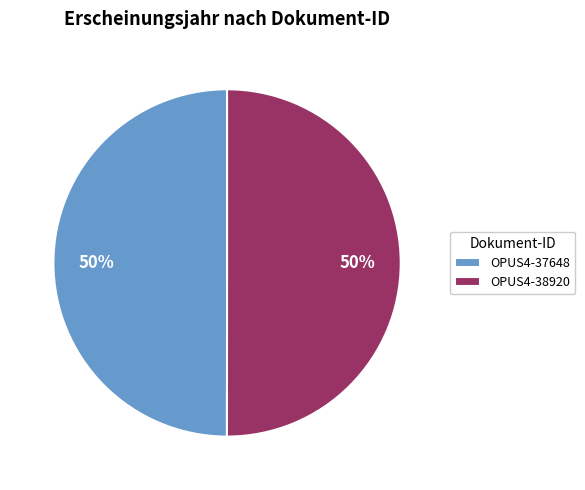

To the nearest percent, what is the combined percentage of OPUS4-37648 and OPUS4-38920?

100%